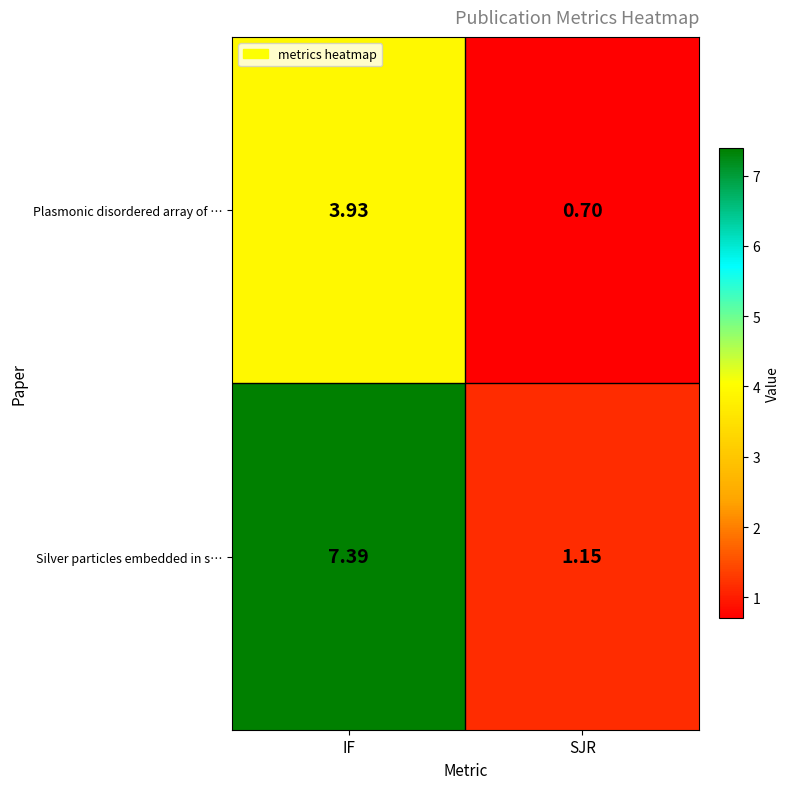

Which category has the highest value across all series?

IF